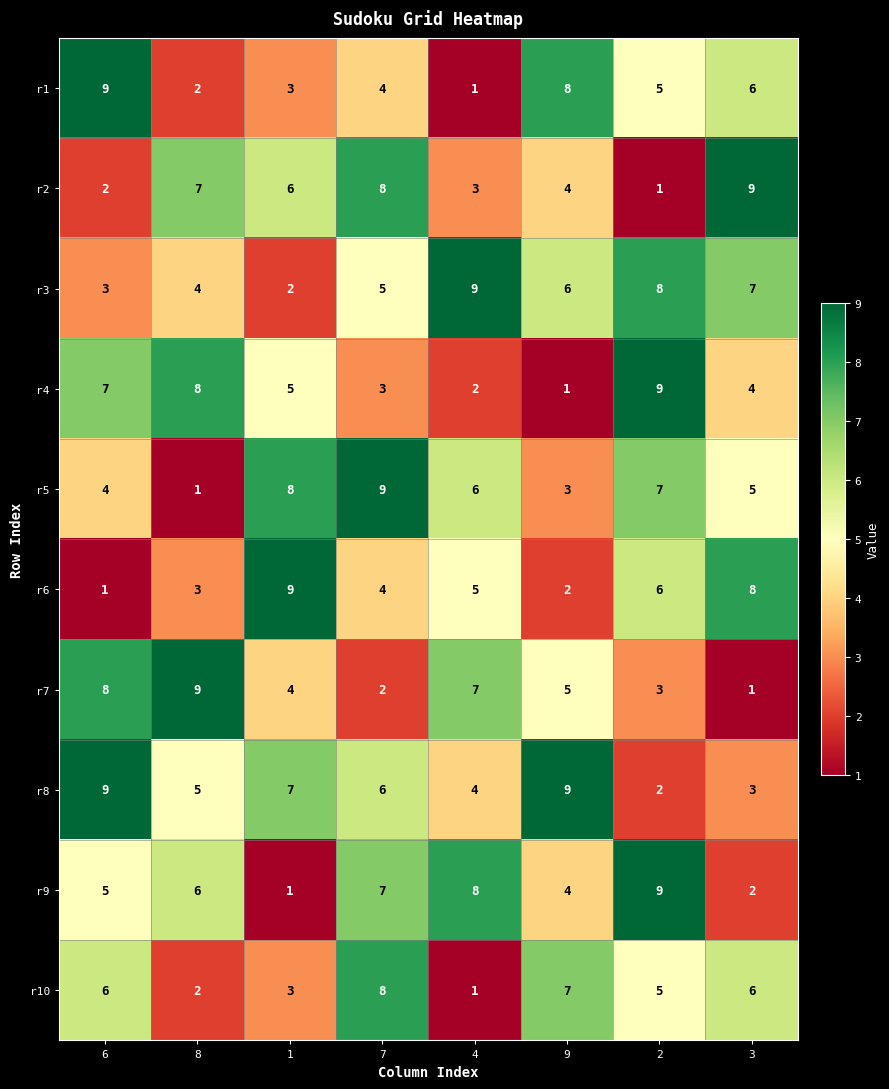

True or false: r8 has a value of 8 at 7.

False